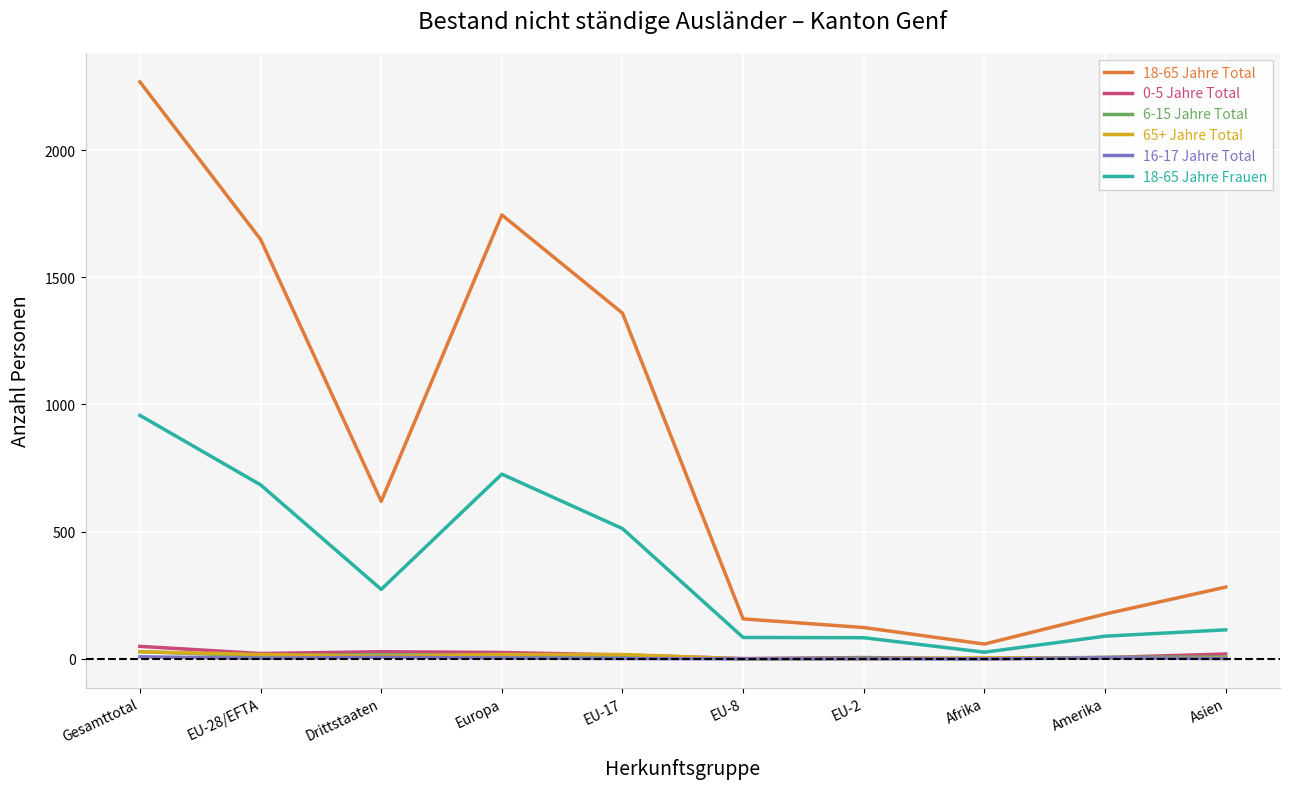

At which category does the chart reach its peak across all series?

Gesamttotal